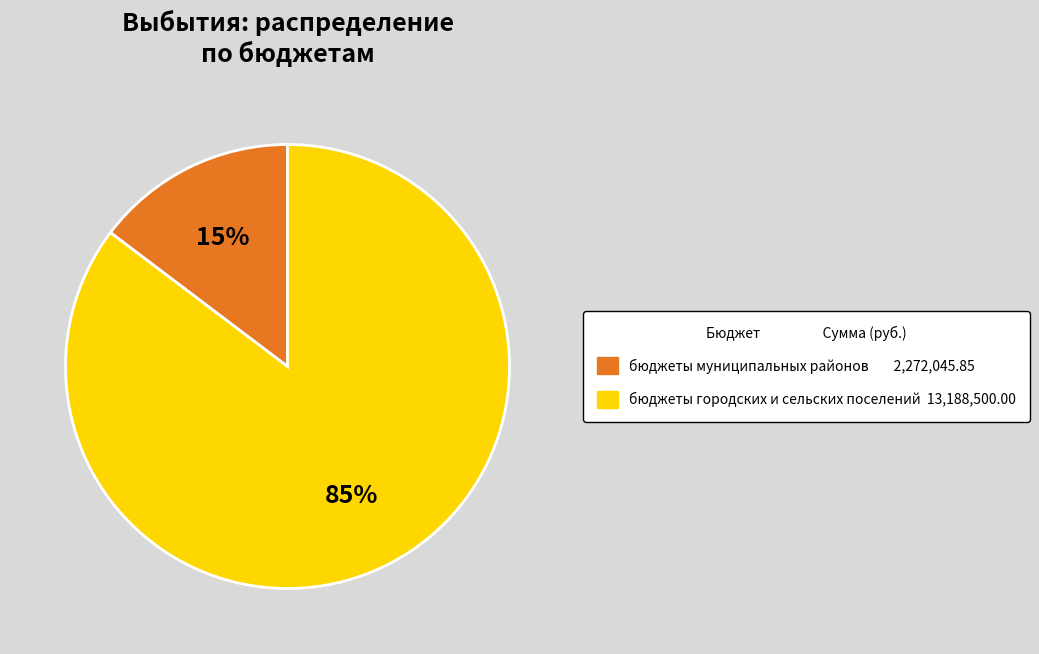

Count the number of slices in the pie.

2